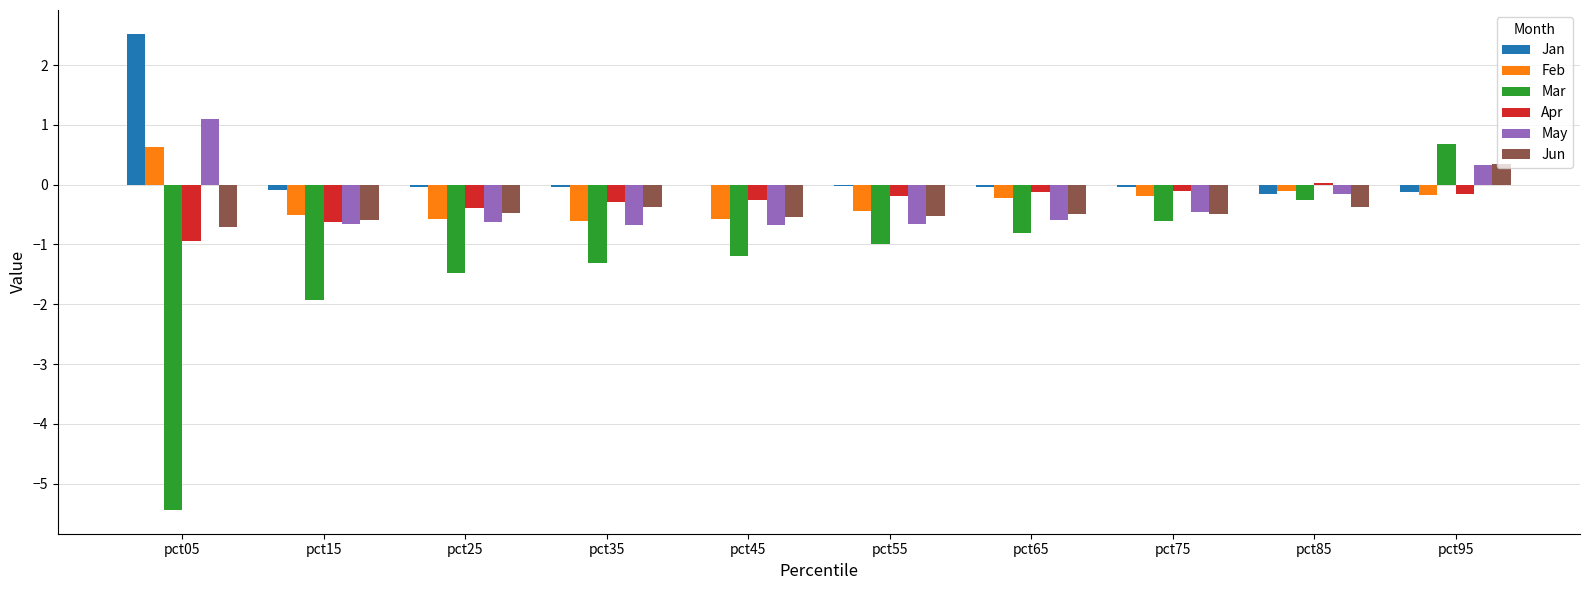

What is the highest value of the Feb series?

0.6